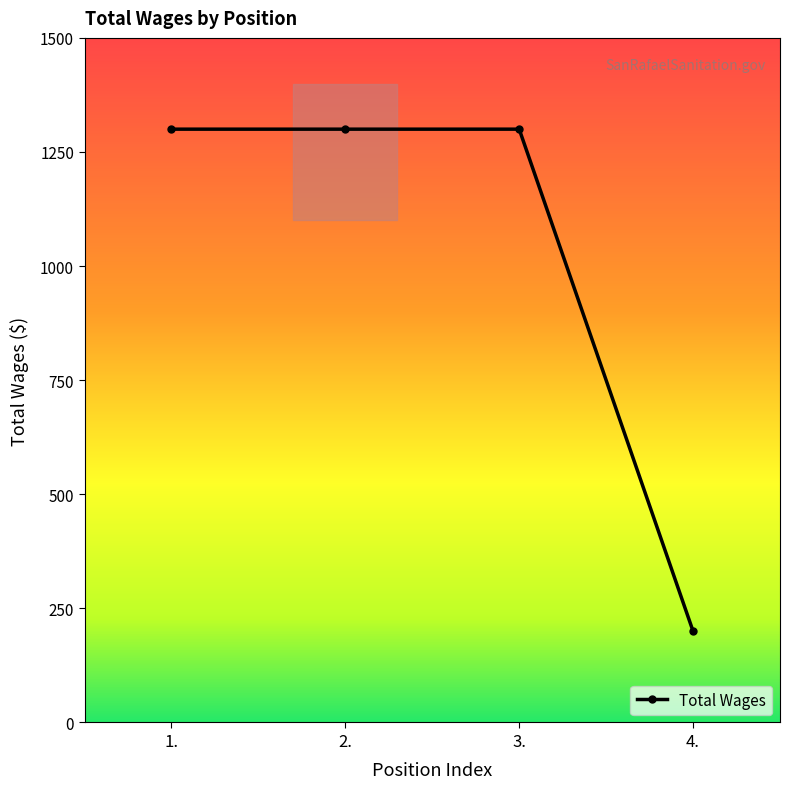

The chart shows a value of 1300 at 3.. True or false?

True